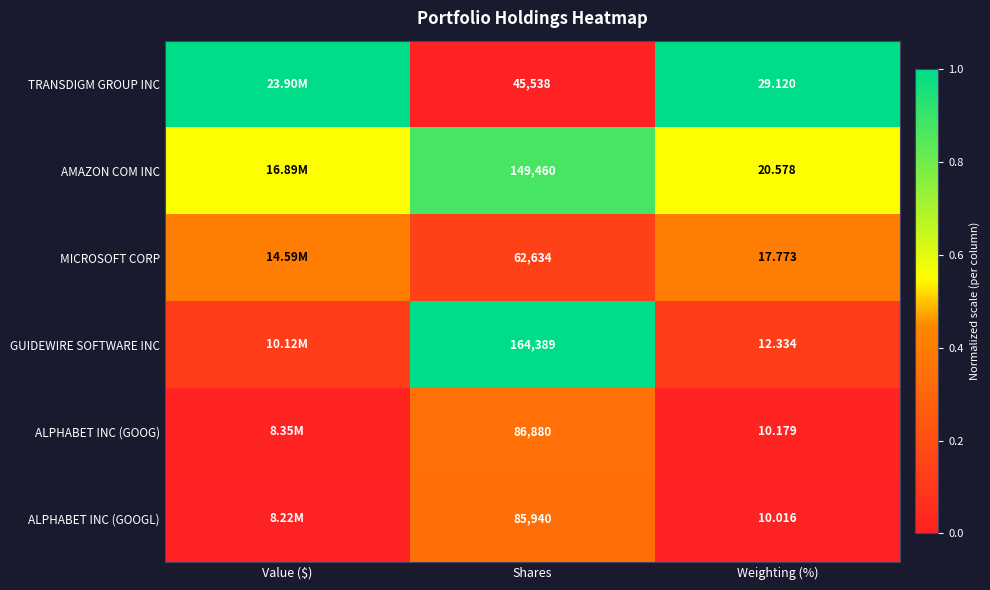

Is the value of TRANSDIGM GROUP INC at Shares greater than the value of AMAZON COM INC at Weighting (%)?

Yes